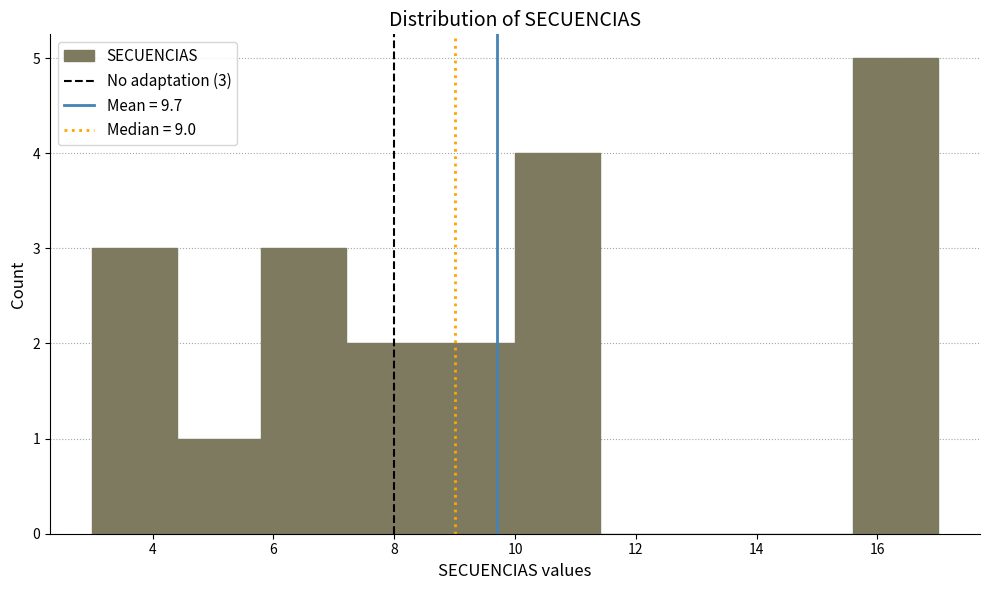

Which range on the x-axis has the tallest bar?

15.6 to 17.0